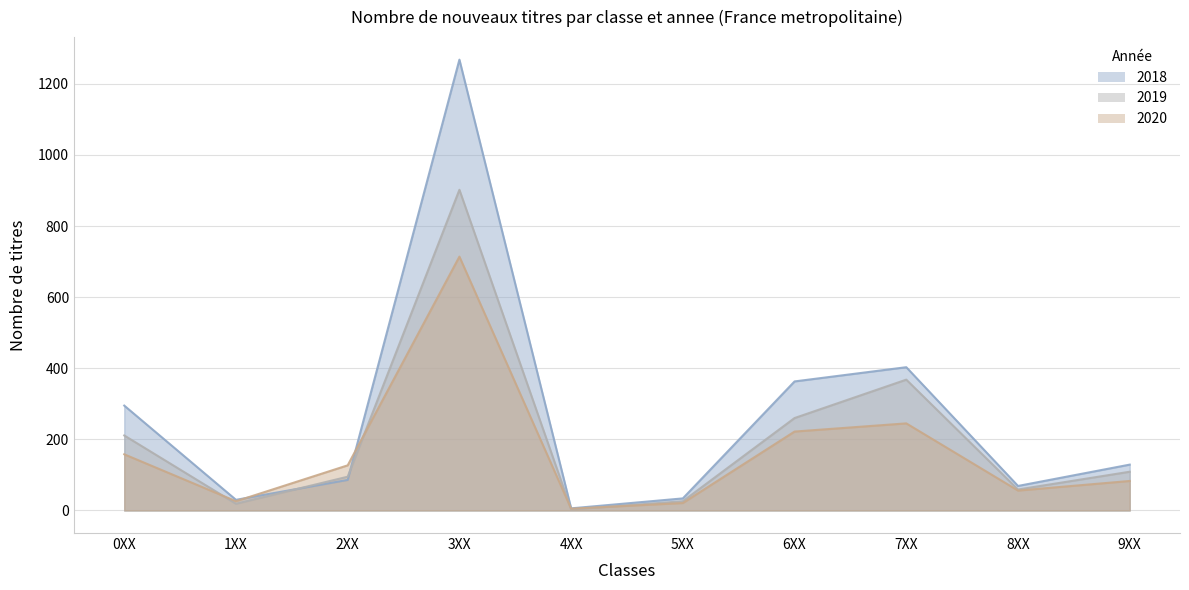

What is the average value of the France metropolitaine 2020 series?

166